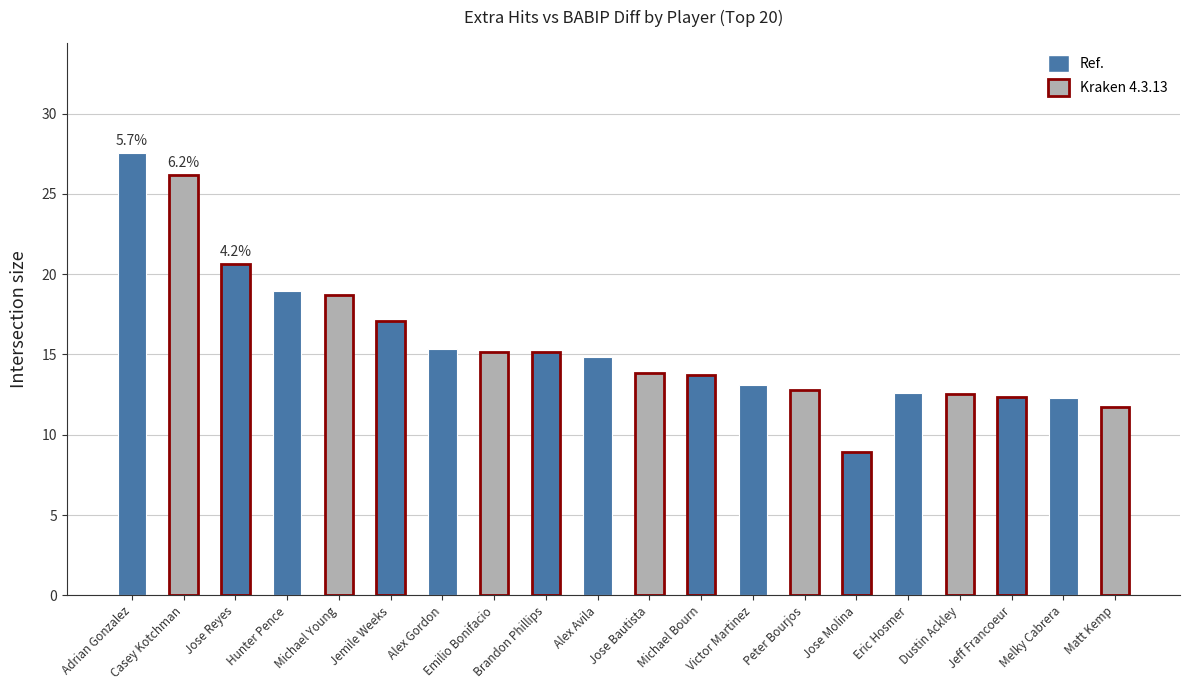

How many categories are shown in the chart?

20